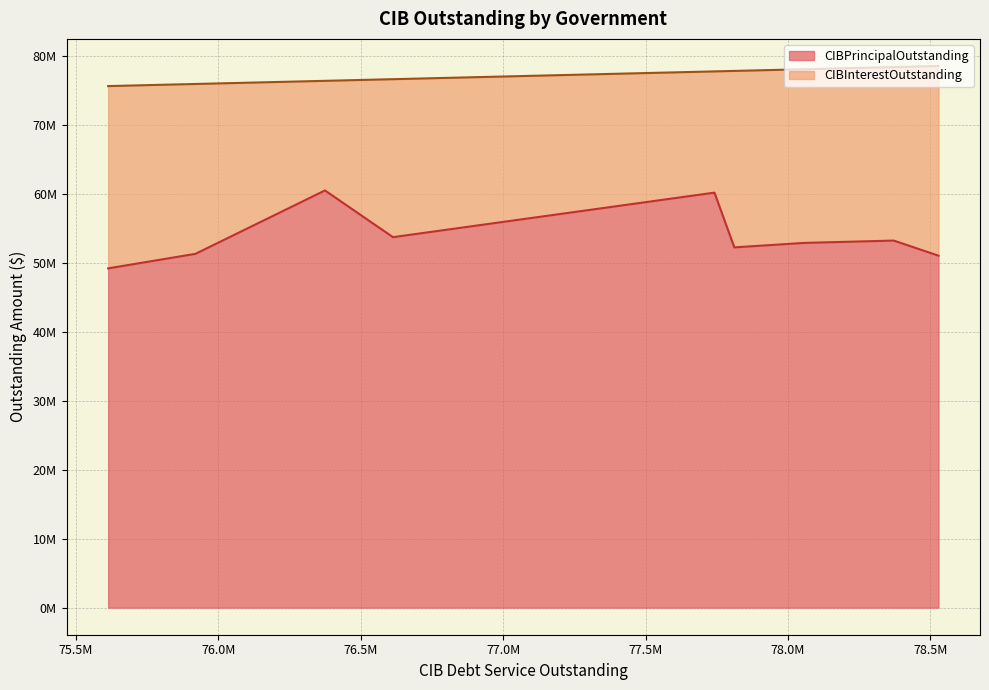

True or false: CIBPrincipalOutstanding and CIBInterestOutstanding cross at least once.

False